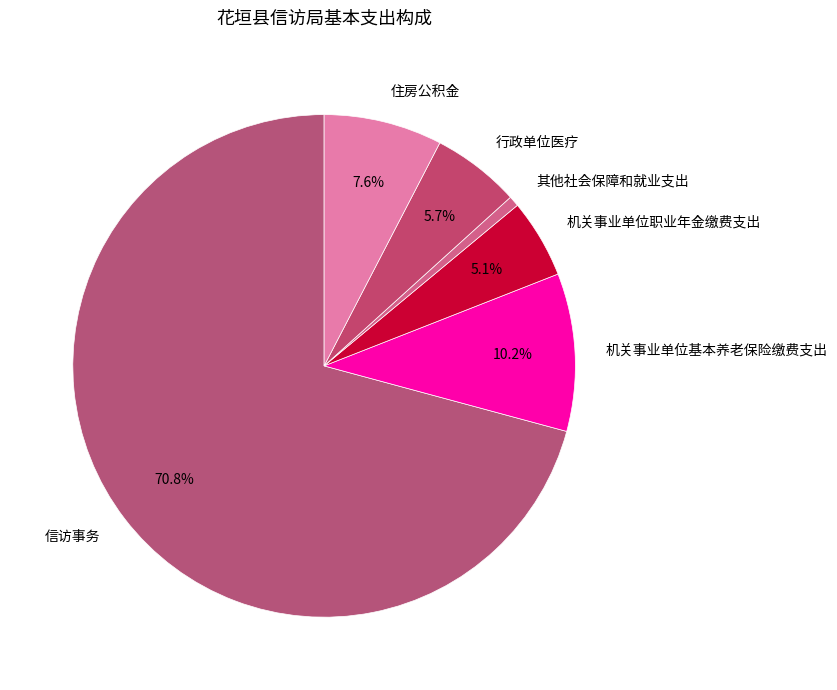

Rank the categories by value from lowest to highest.

其他社会保障和就业支出, 机关事业单位职业年金缴费支出, 行政单位医疗, 住房公积金, 机关事业单位基本养老保险缴费支出, 信访事务